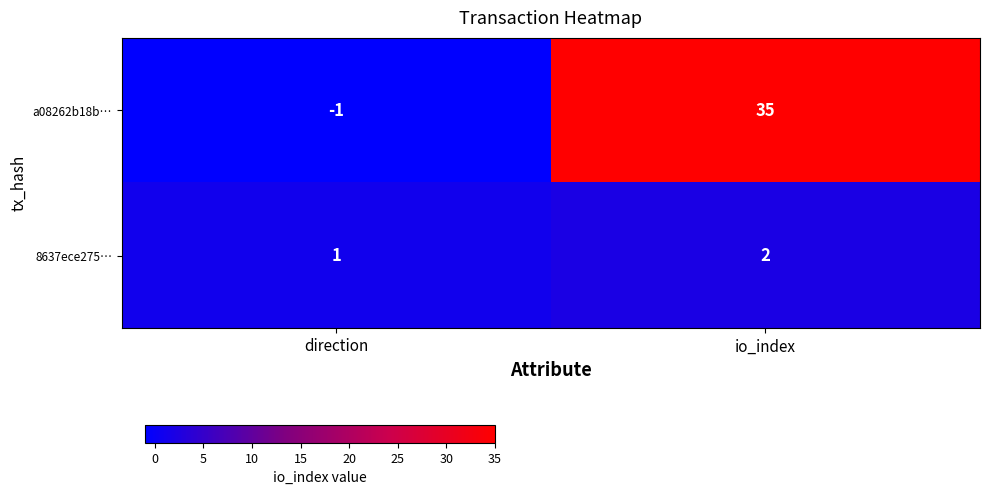

At which category is the sum across all series the highest?

io_index